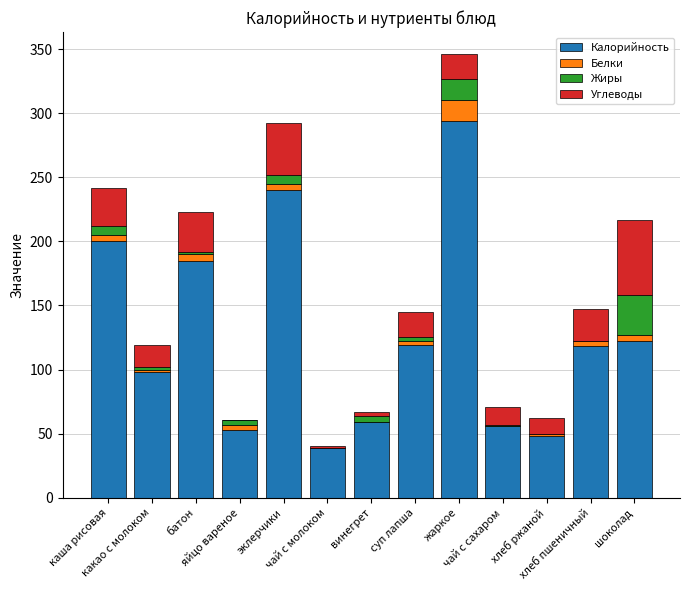

What is the highest value of the Калорийность series?

294